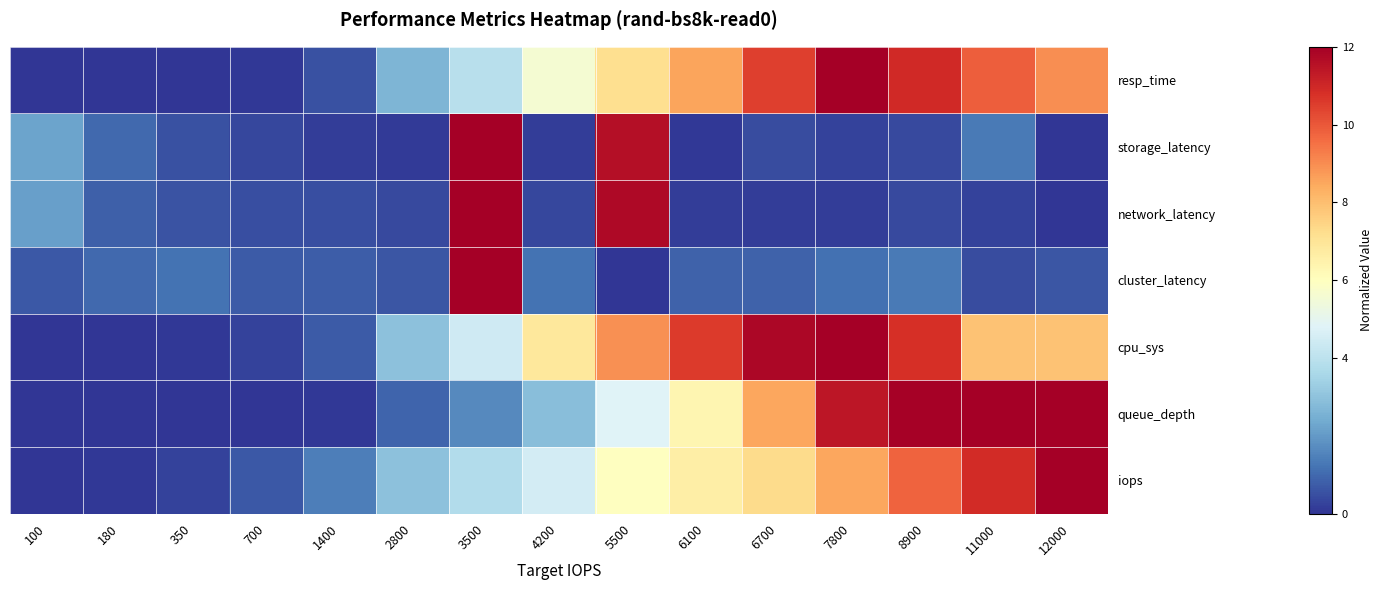

Reading left to right, transcribe all the data shown in this chart.

resp_time: 100=0.0	180=0.0	350=0.0	700=0.1	1400=0.5	2800=2.6	3500=3.9	4200=5.6	5500=7.2	6100=8.5	6700=10.5	7800=12.0	8900=10.9	11000=9.9	12000=9.0
storage_latency: 100=2.2	180=1.0	350=0.6	700=0.4	1400=0.2	2800=0.1	3500=12.0	4200=0.2	5500=11.6	6100=0.1	6700=0.5	7800=0.2	8900=0.4	11000=1.3	12000=0.0
network_latency: 100=2.1	180=0.8	350=0.6	700=0.5	1400=0.5	2800=0.4	3500=12.0	4200=0.4	5500=11.7	6100=0.1	6700=0.2	7800=0.2	8900=0.4	11000=0.3	12000=0.0
cluster_latency: 100=0.7	180=1.0	350=1.2	700=0.7	1400=0.8	2800=0.6	3500=12.0	4200=1.2	5500=0.0	6100=0.9	6700=0.9	7800=1.1	8900=1.3	11000=0.4	12000=0.6
cpu_sys: 100=0.0	180=0.0	350=0.1	700=0.2	1400=0.7	2800=3.0	3500=4.4	4200=6.9	5500=8.9	6100=10.6	6700=11.8	7800=12.0	8900=10.8	11000=7.9	12000=7.9
queue_depth: 100=0.0	180=0.0	350=0.0	700=0.0	1400=0.1	2800=0.9	3500=1.7	4200=2.9	5500=4.8	6100=6.3	6700=8.5	7800=11.4	8900=11.9	11000=12.0	12000=12.0
iops: 100=0.0	180=0.1	350=0.3	700=0.7	1400=1.4	2800=3.0	3500=3.8	4200=4.5	5500=6.0	6100=6.6	6700=7.3	7800=8.5	8900=9.8	11000=10.9	12000=12.0